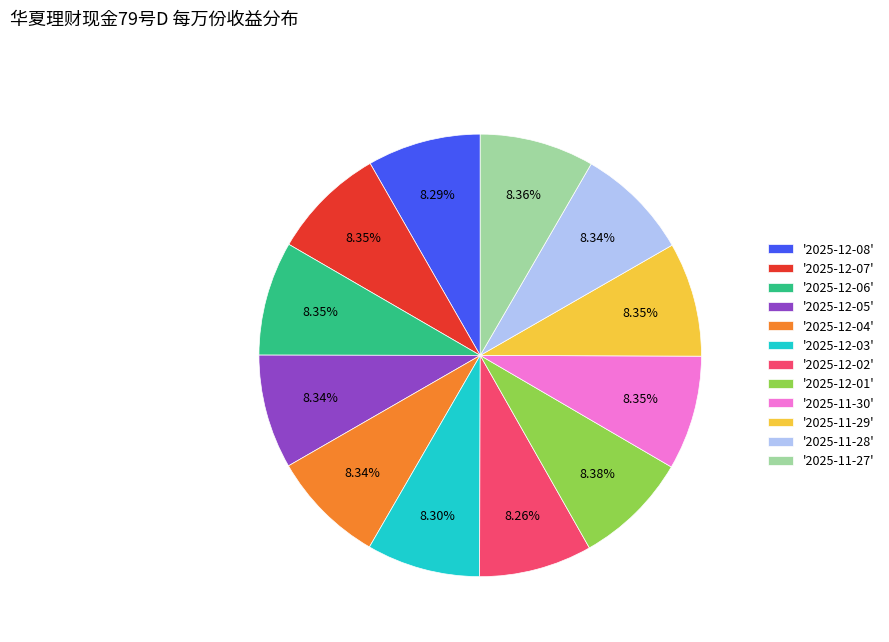

Does '2025-12-06' account for over 50% of the chart?

No